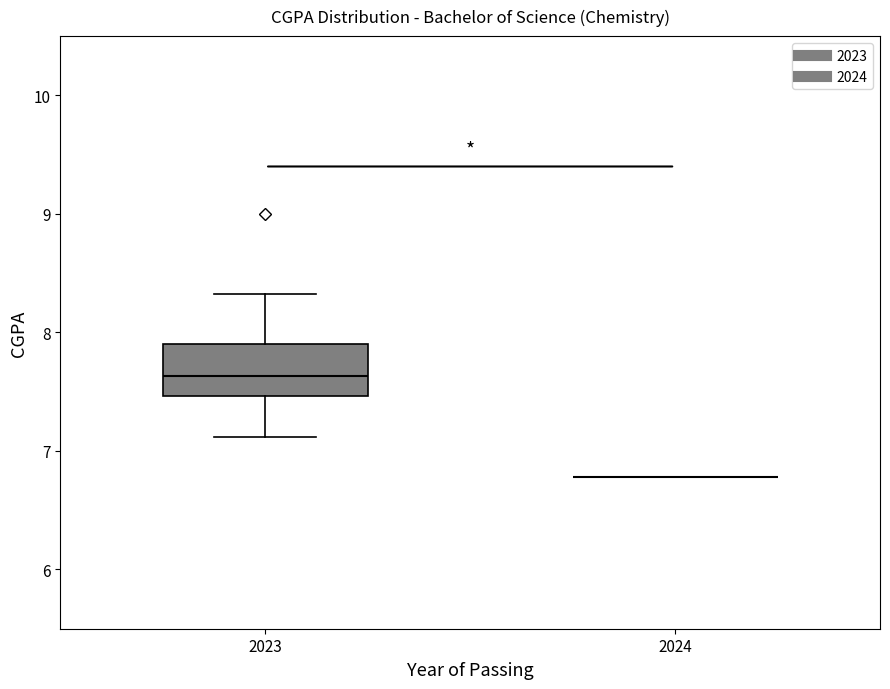

Which box is the tallest, from its lower edge to its upper edge?

2023